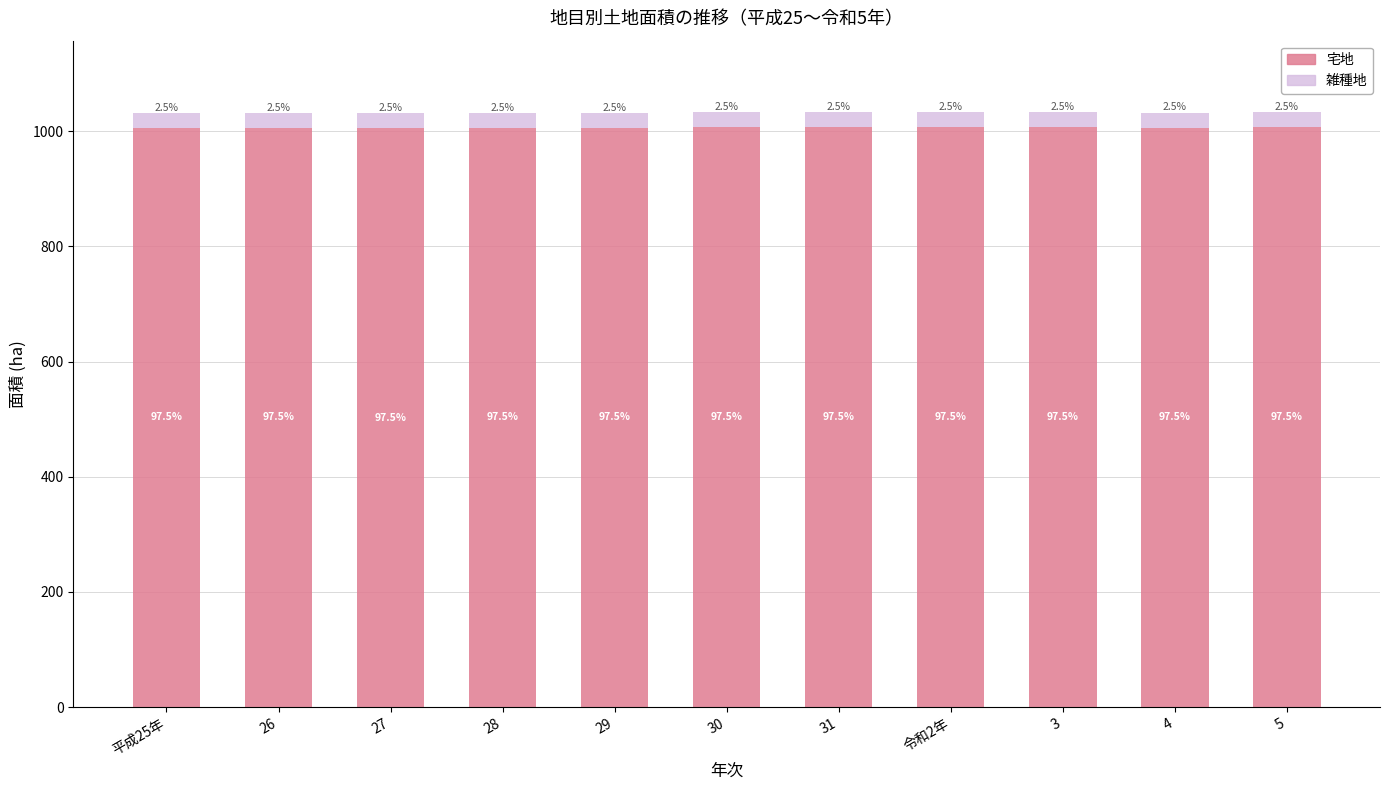

At 平成25年, list the series in order from largest to smallest.

宅地, 雑種地